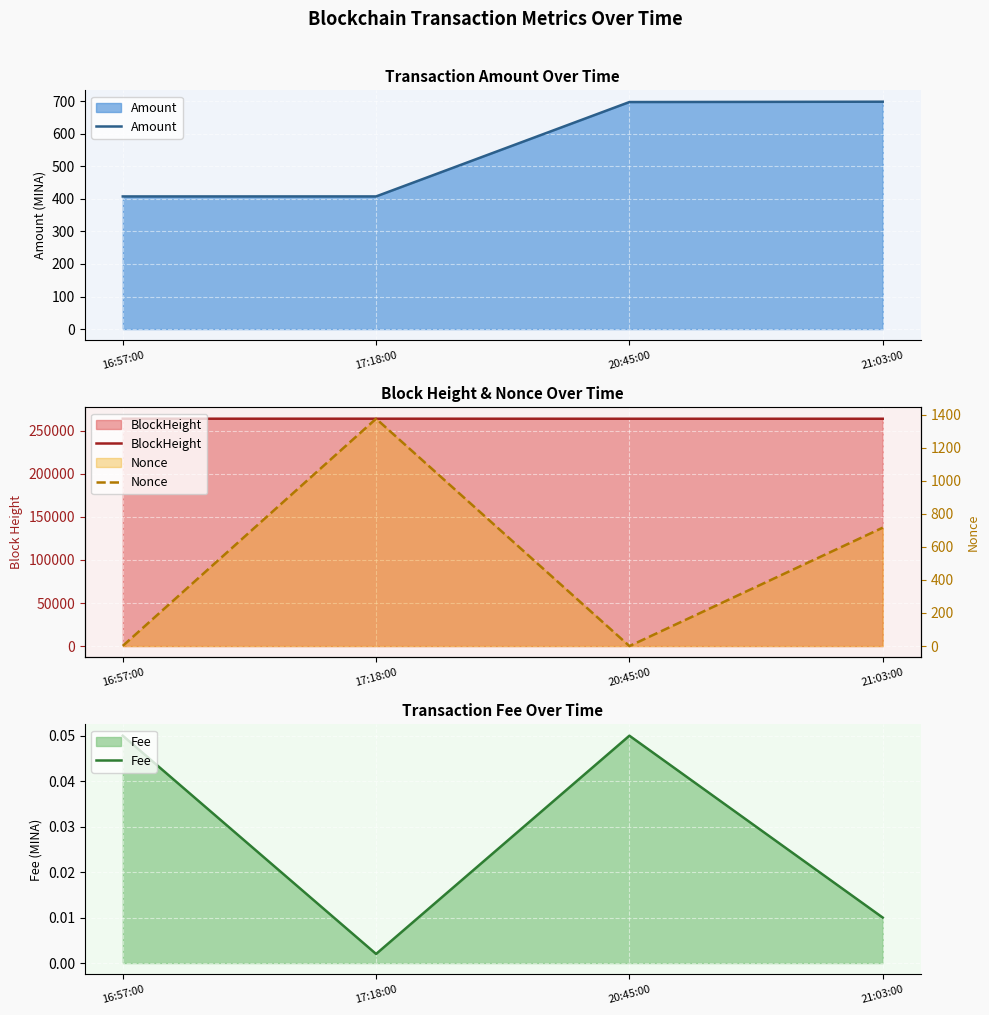

At which label is Amount closest to 553?

20:45:00